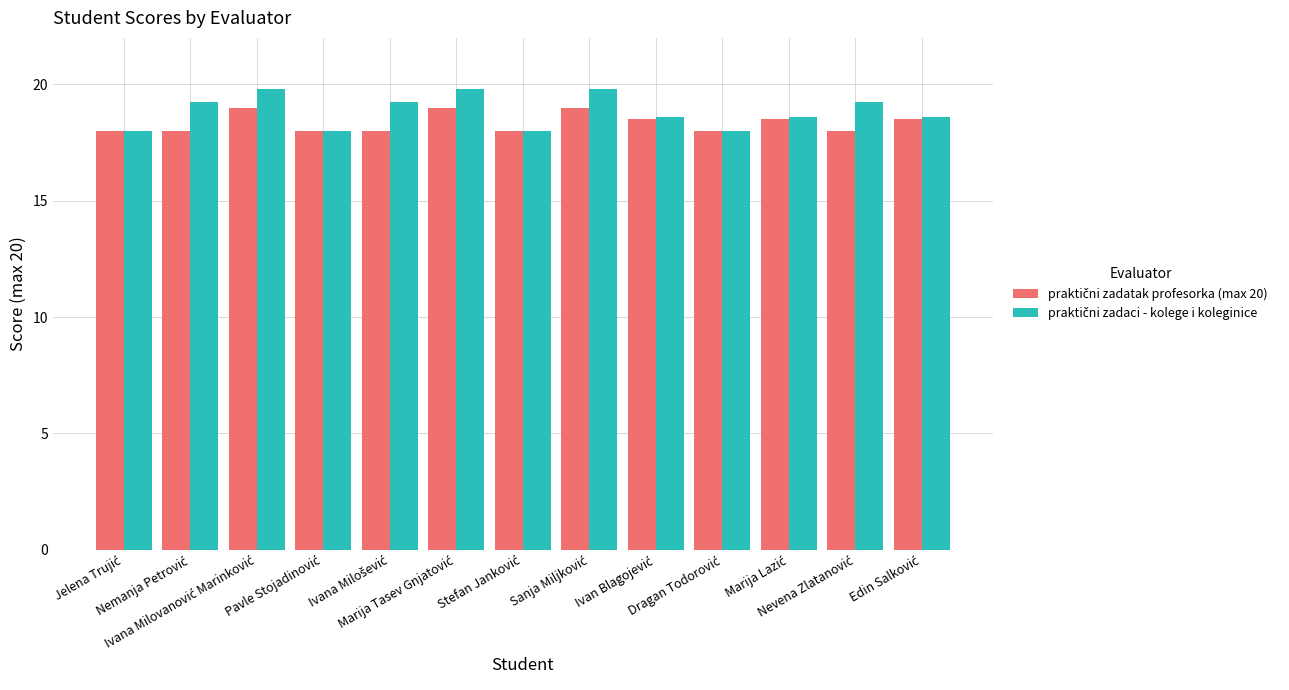

What is the smallest value displayed?

18.0